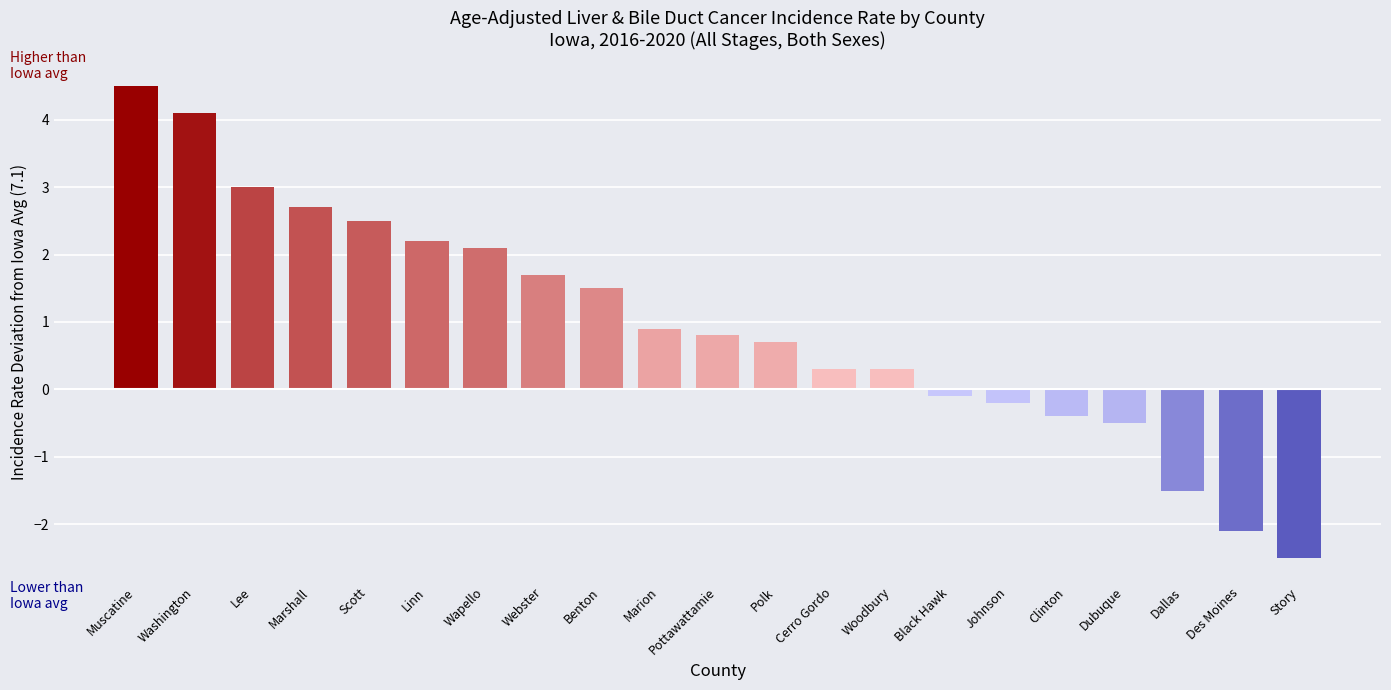

What is the approximate value at Wapello?

2.1